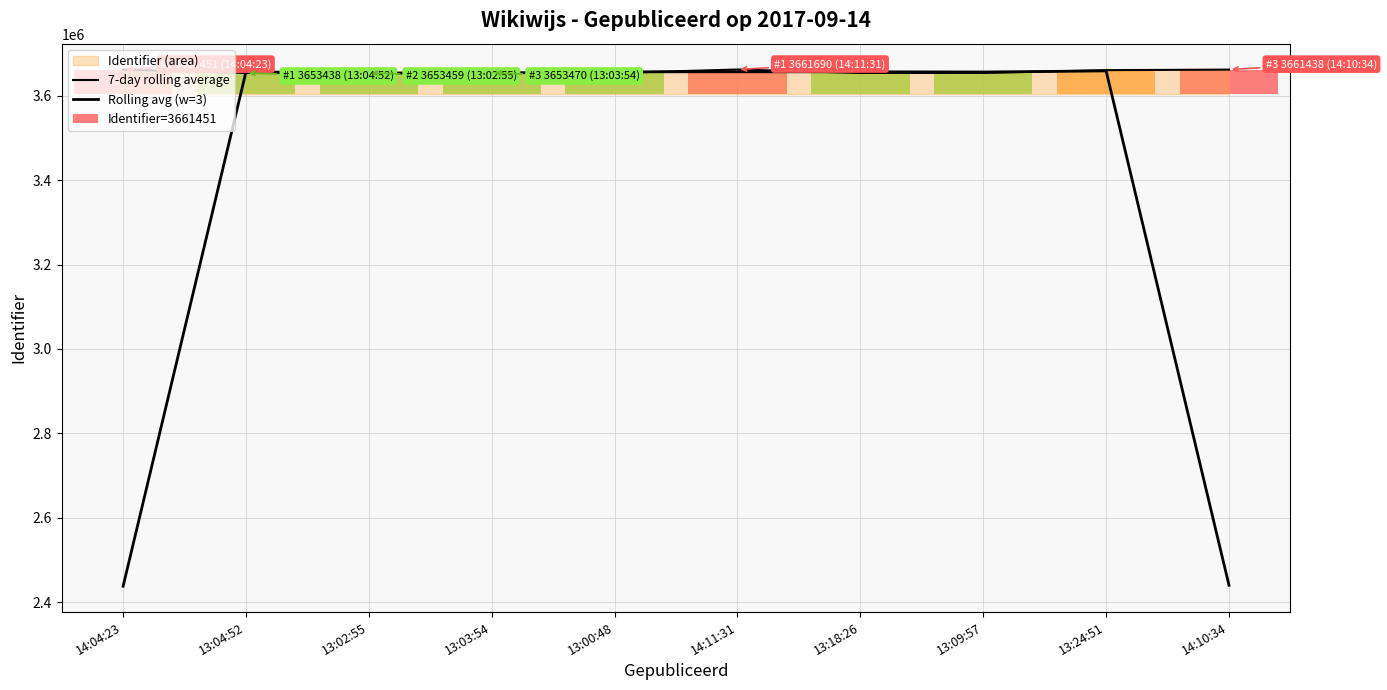

What is the average value of the 7-day rolling average series?

3656569.4